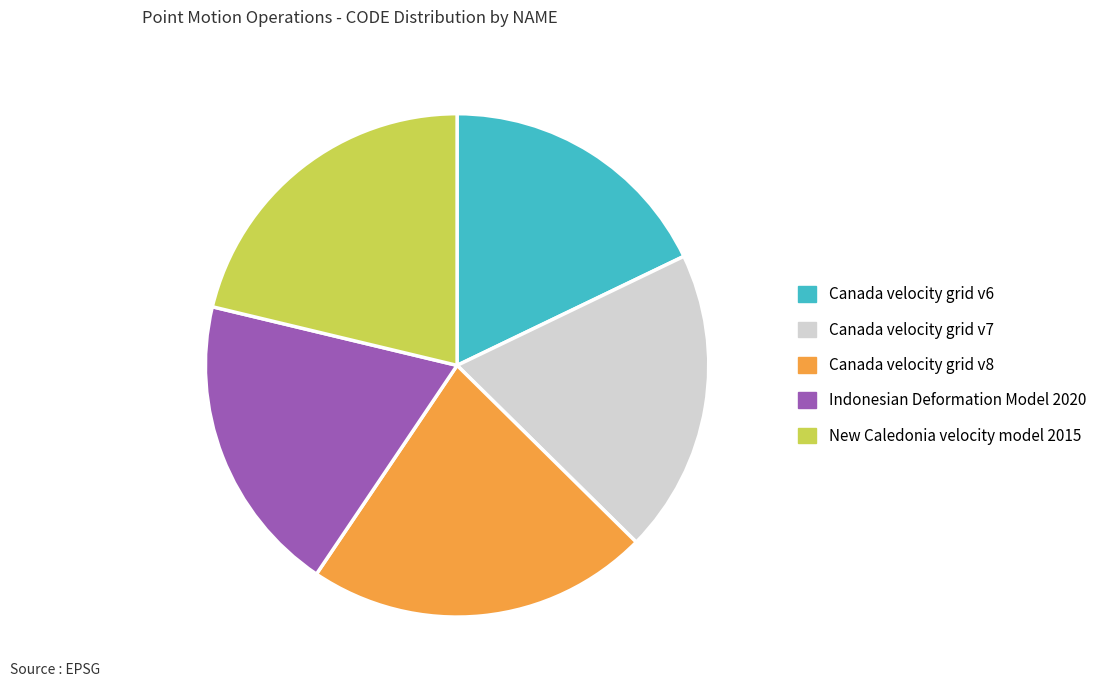

Is there a majority slice in this chart?

No